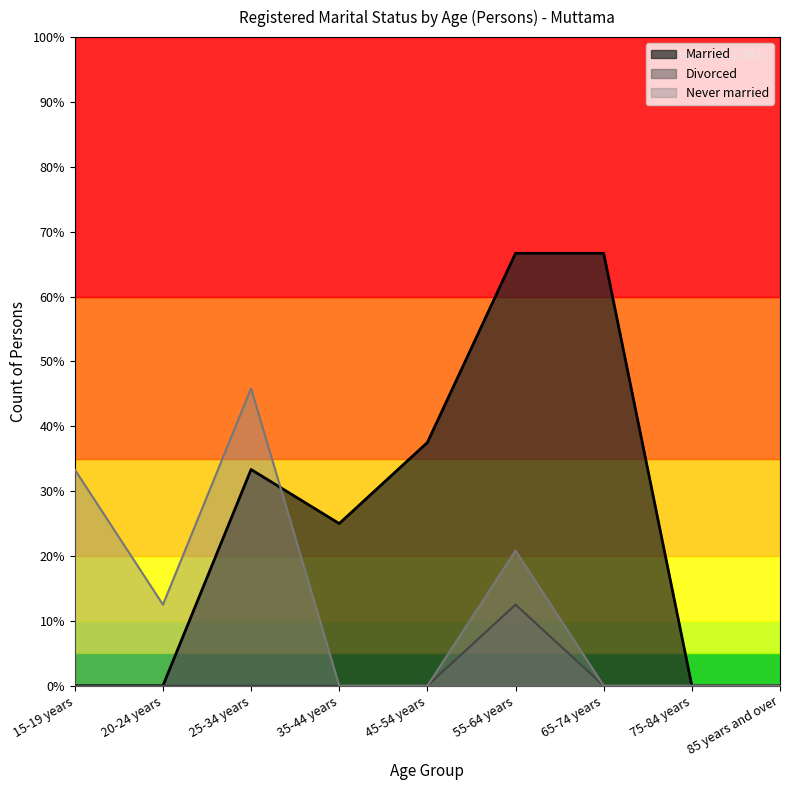

List the series in order of their overall mean, highest first.

Married, Never married, Divorced